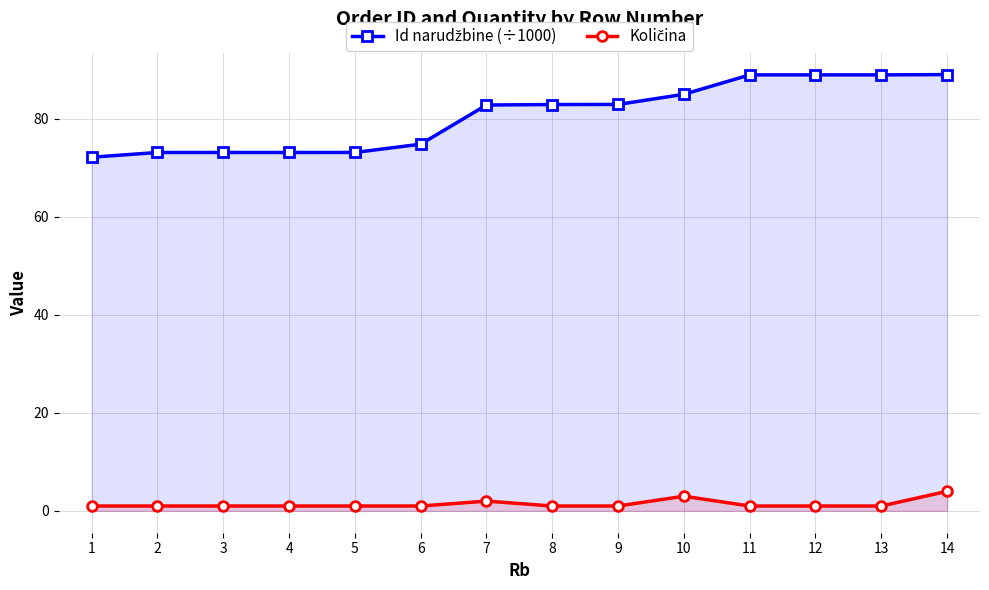

Which category has the highest value across all series?

14